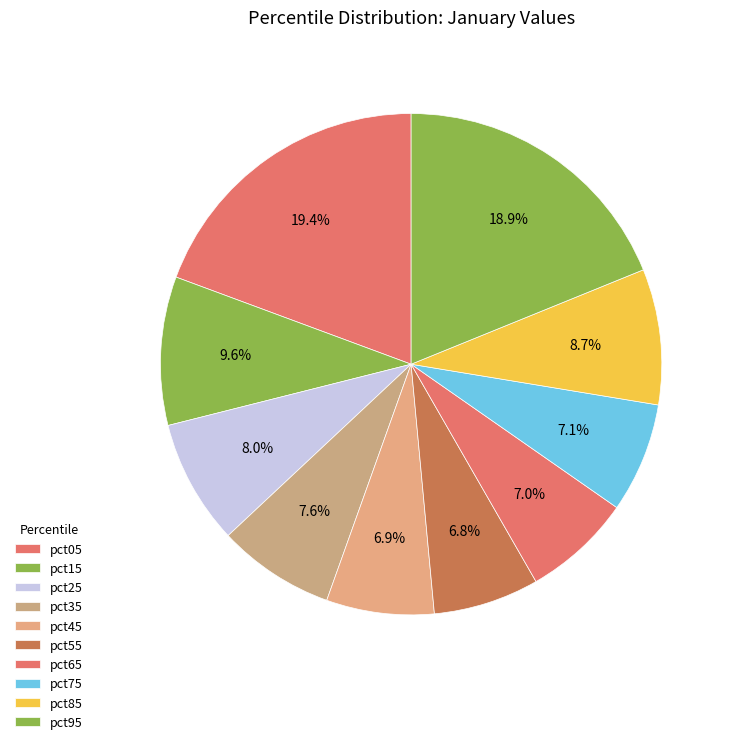

Count the number of slices in the pie.

10